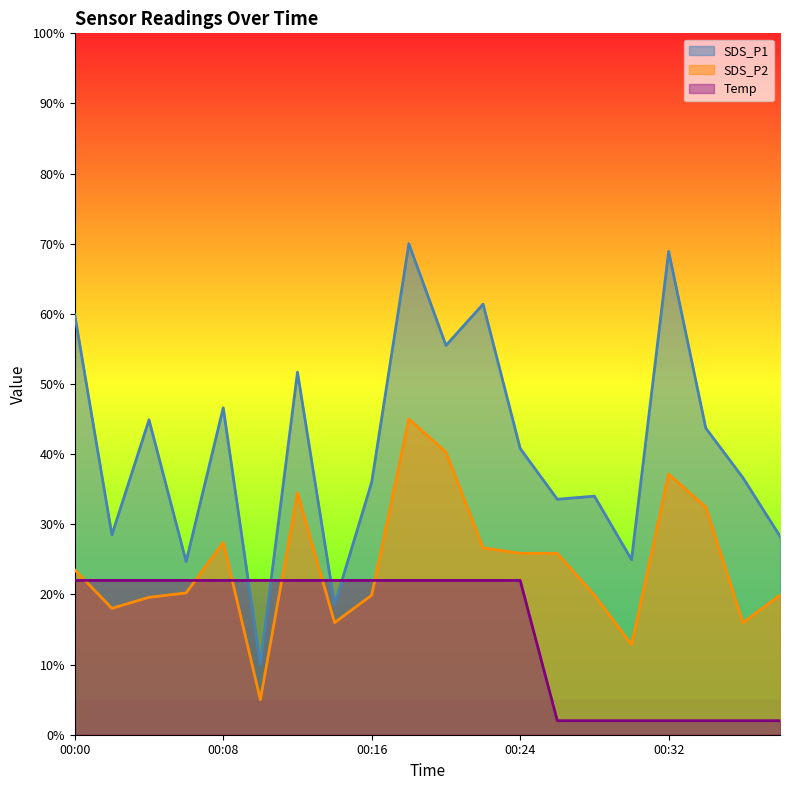

True or false: SDS_P2 has a value of 25.9 at 00:24.

True